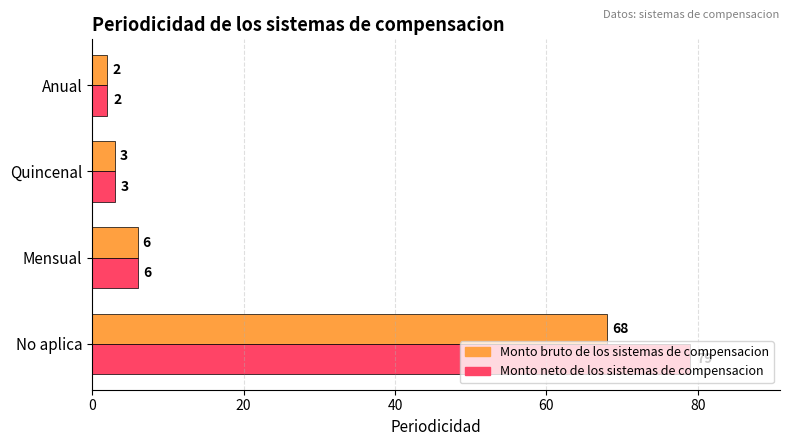

How many categories are shown in the chart?

4